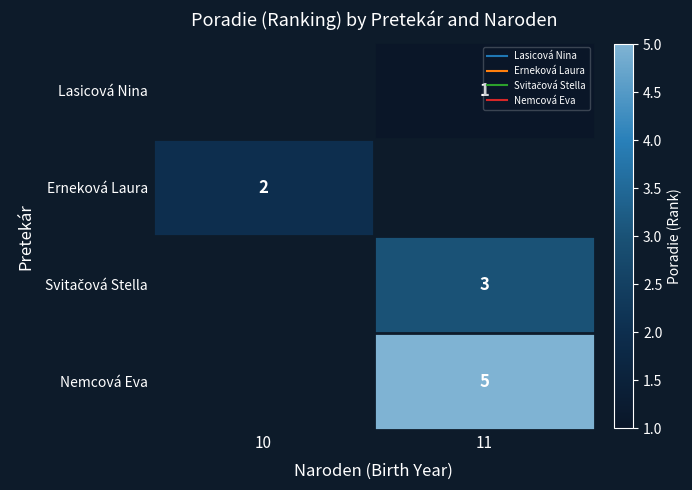

The Erneková Laura series shows 2.9 at 10. True or false?

False